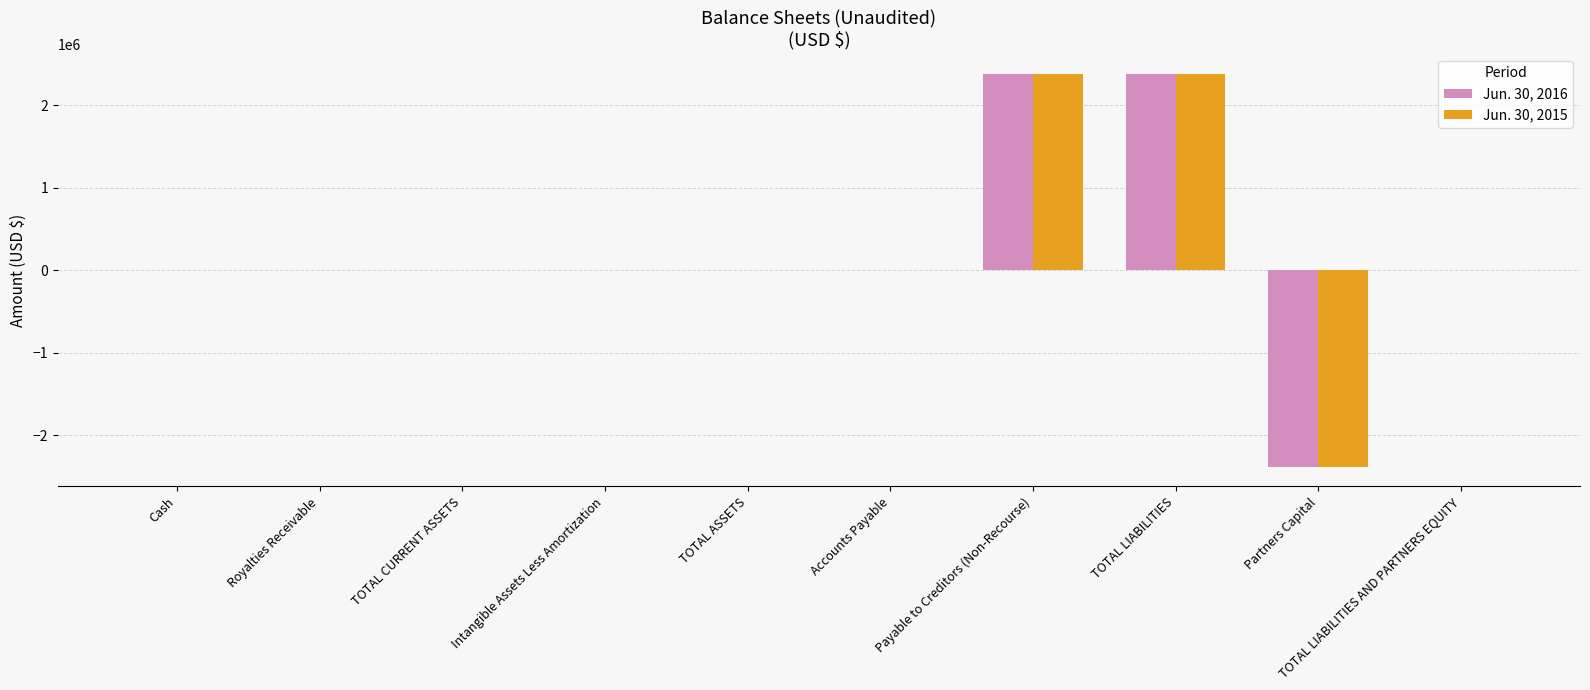

True or false: Jun. 30, 2015 has a value of 1807471 at Intangible Assets Less Amortization.

False